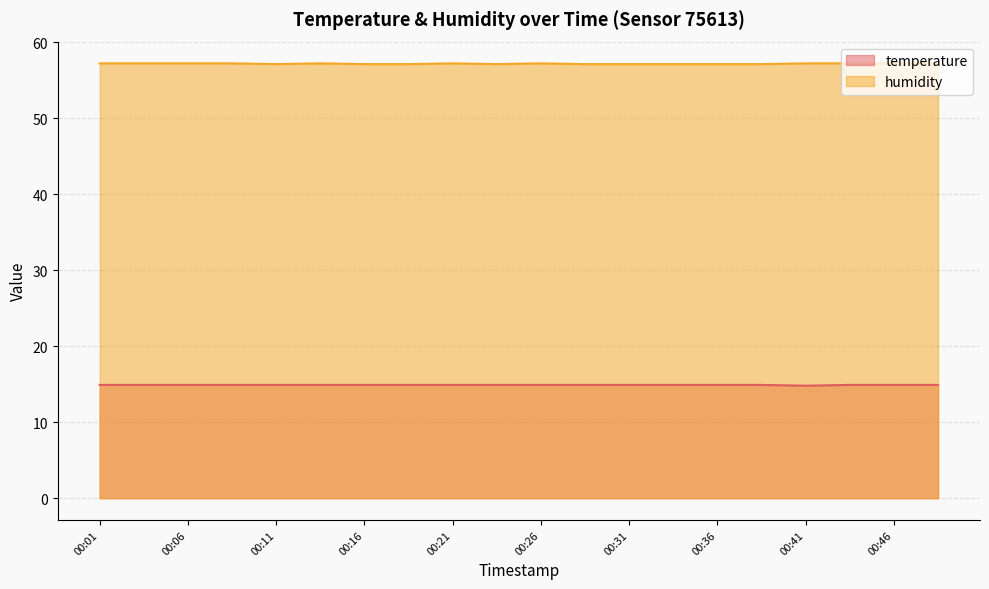

How many lines are shown in the chart?

2